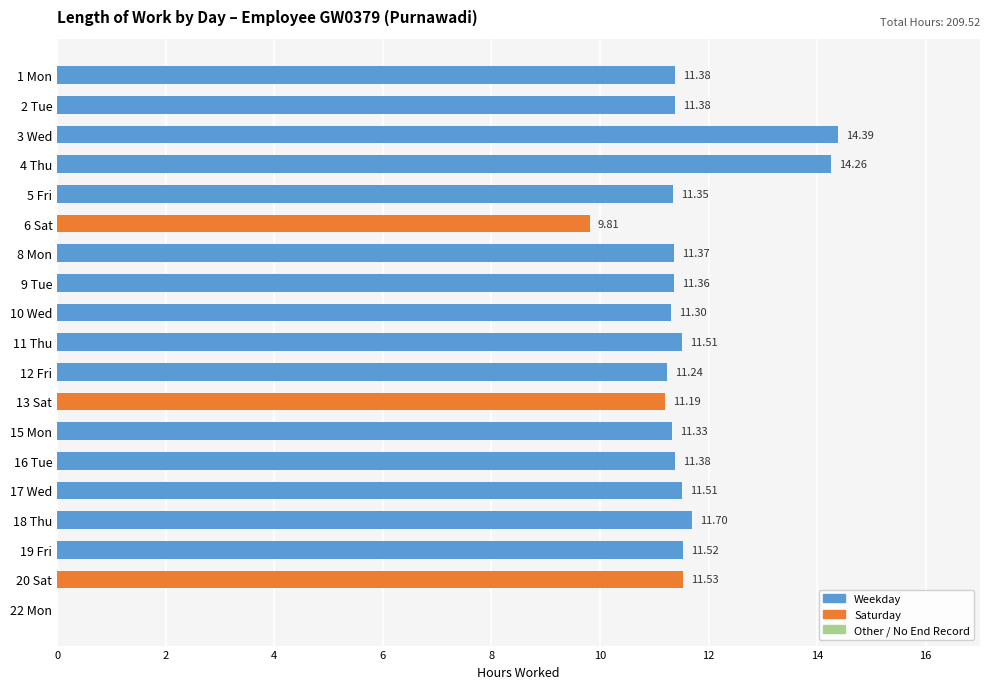

What is the sum of all values?

209.5